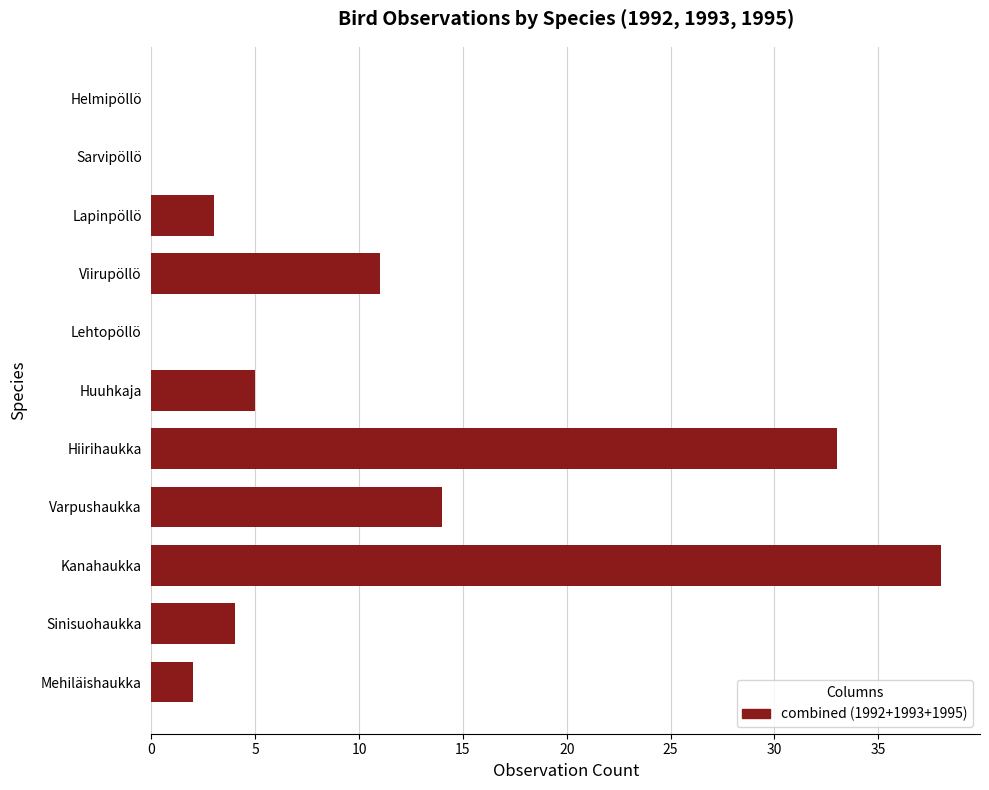

Where is the data nearest to the value 19?

Varpushaukka